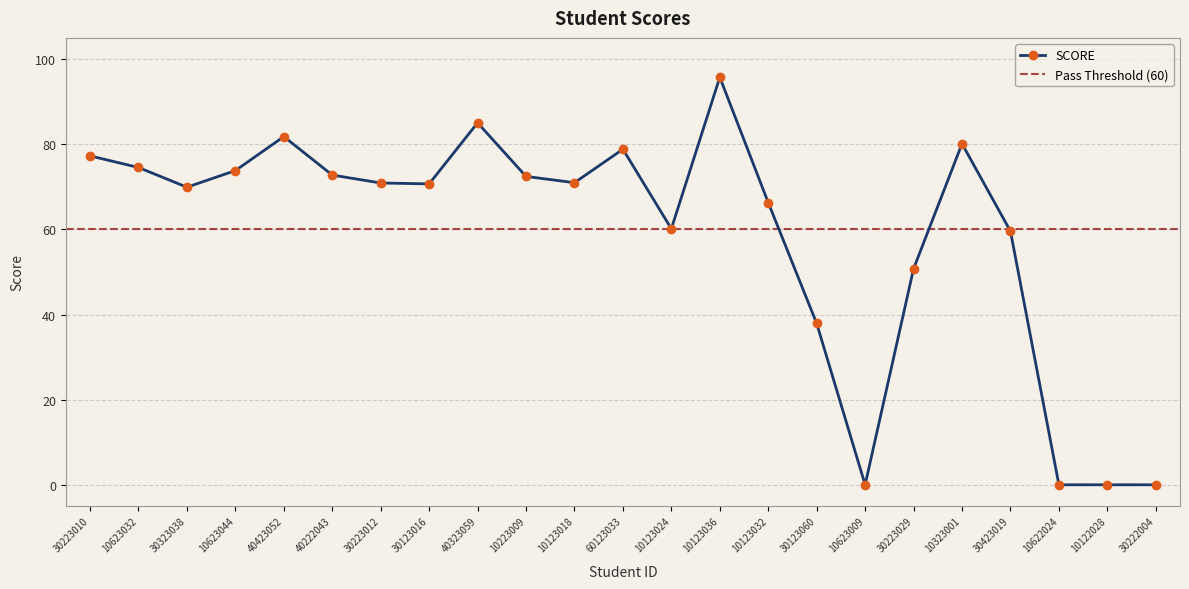

What is the difference between the maximum and minimum values?

95.8